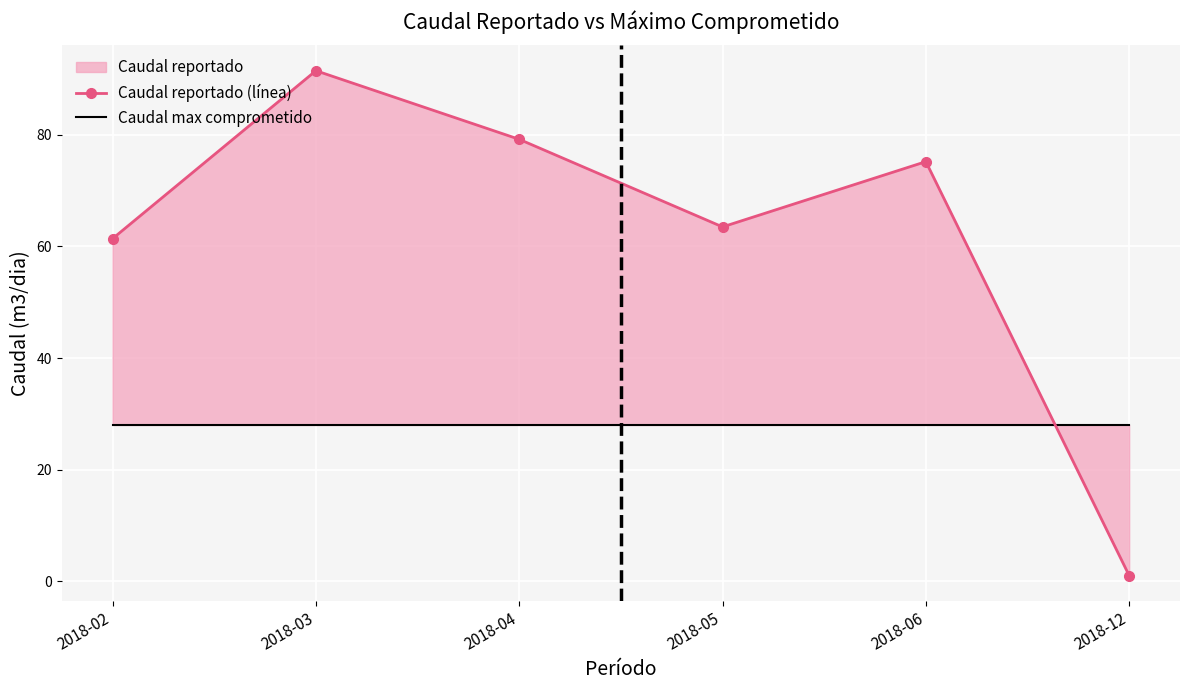

At which label does Caudal reportado (línea) reach its peak?

2018-03